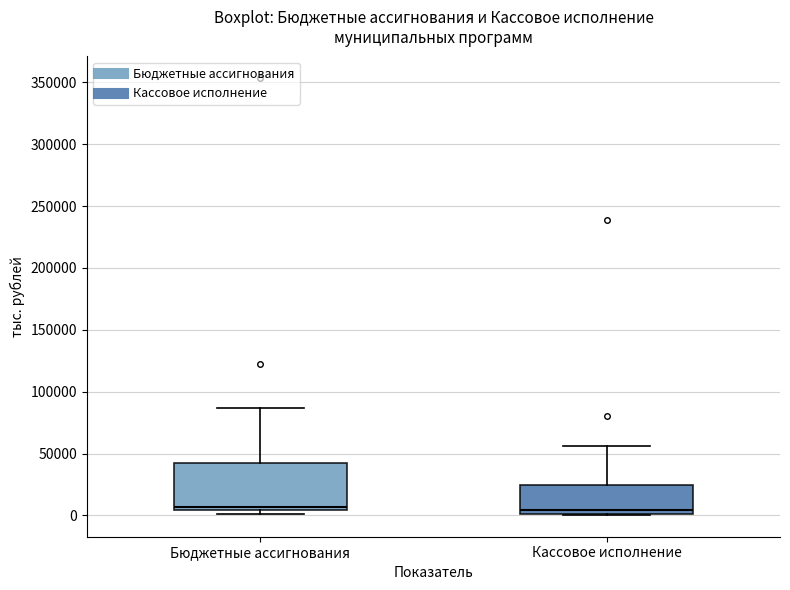

Reading left to right, read every box against the y-axis: the position of its median line, the range the box covers, and the ends of its whiskers. The values are not printed on the chart, so give them approximately, as read against the axis.

Бюджетные ассигнования: median 5000 (just above the box's lower edge), box 5000 to 40000, whiskers 0 to 85000
Кассовое исполнение: median 5000, box 0 to 25000, whiskers 0 to 55000